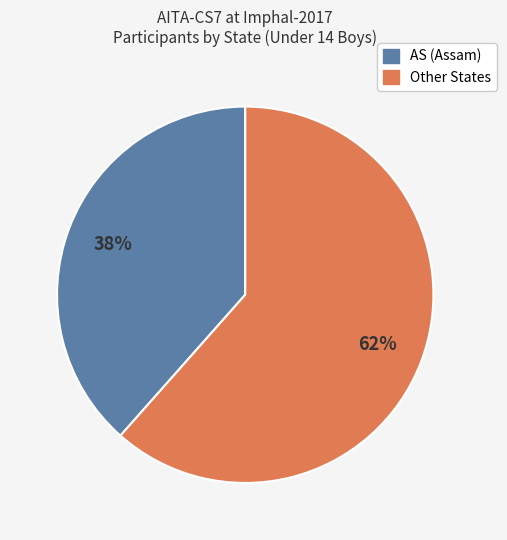

Is there any slice that represents more than half of the pie?

Yes